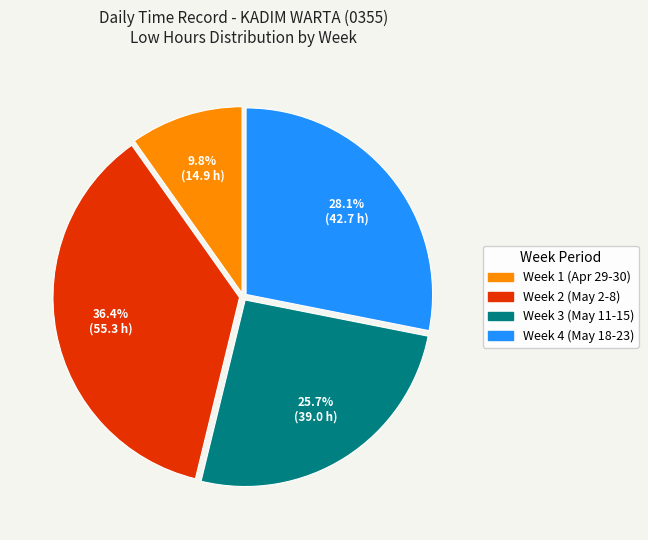

Is there a majority slice in this chart?

No